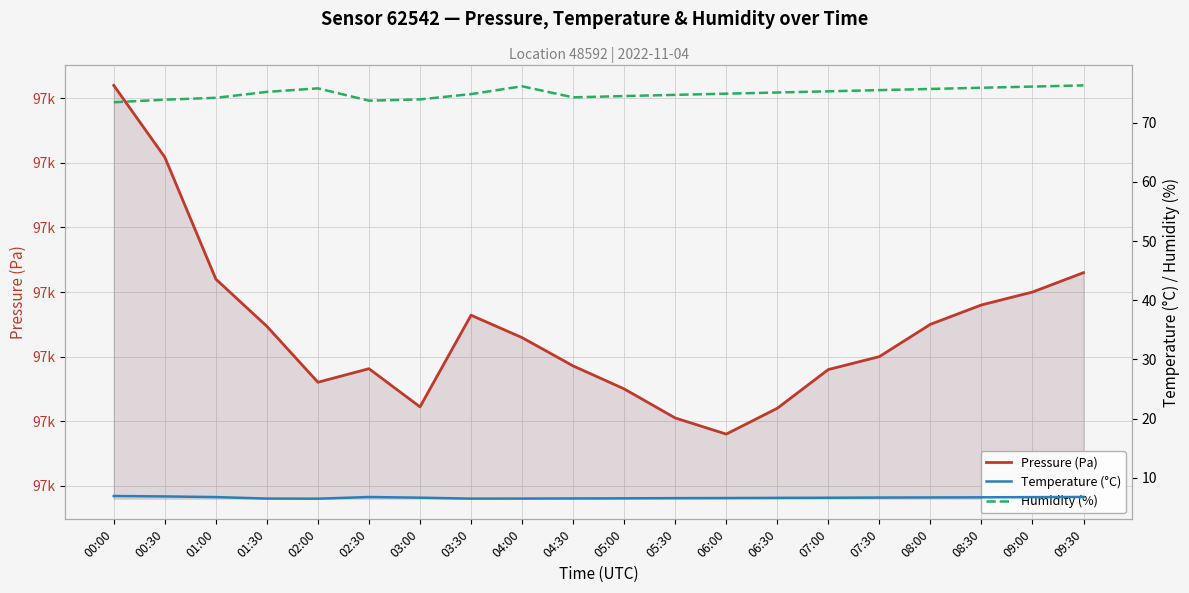

How many data points in Pressure (Pa) are above 96722?

10